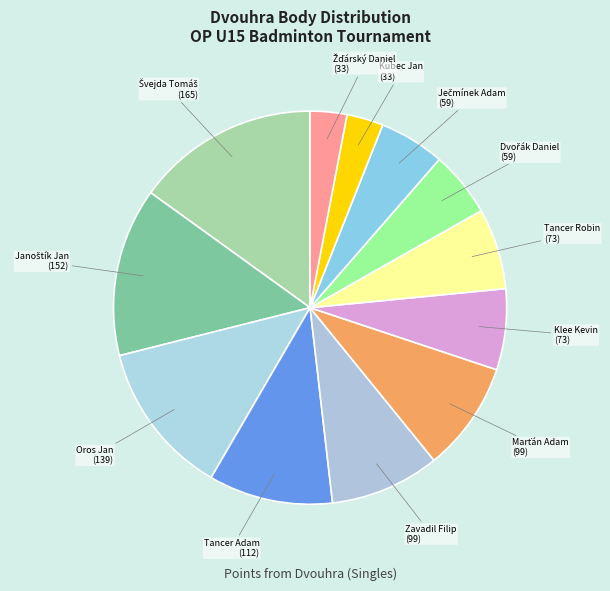

What is the ratio of the value at Kubec Jan to the value at Zavadil Filip?

0.3